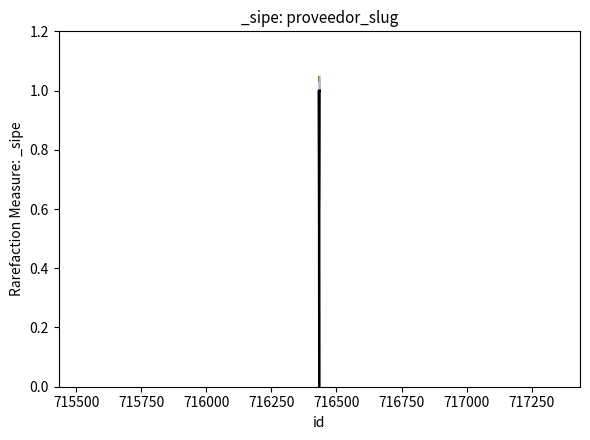

How many positive values are there?

3